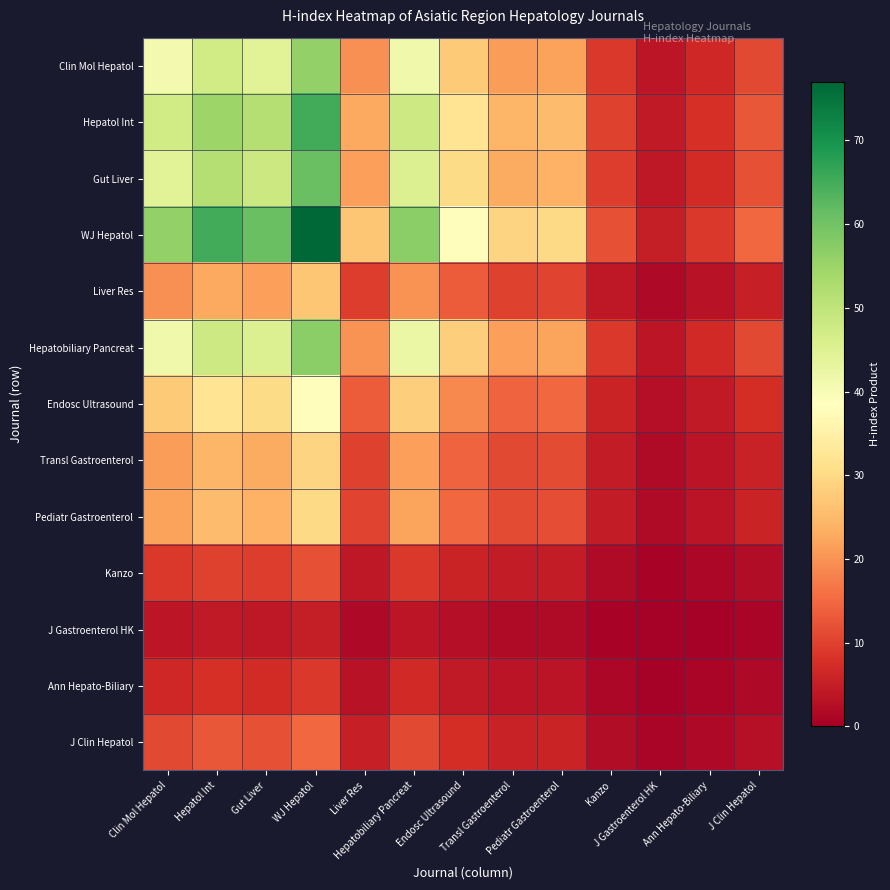

Which series has the largest total across all categories?

WJ Hepatol